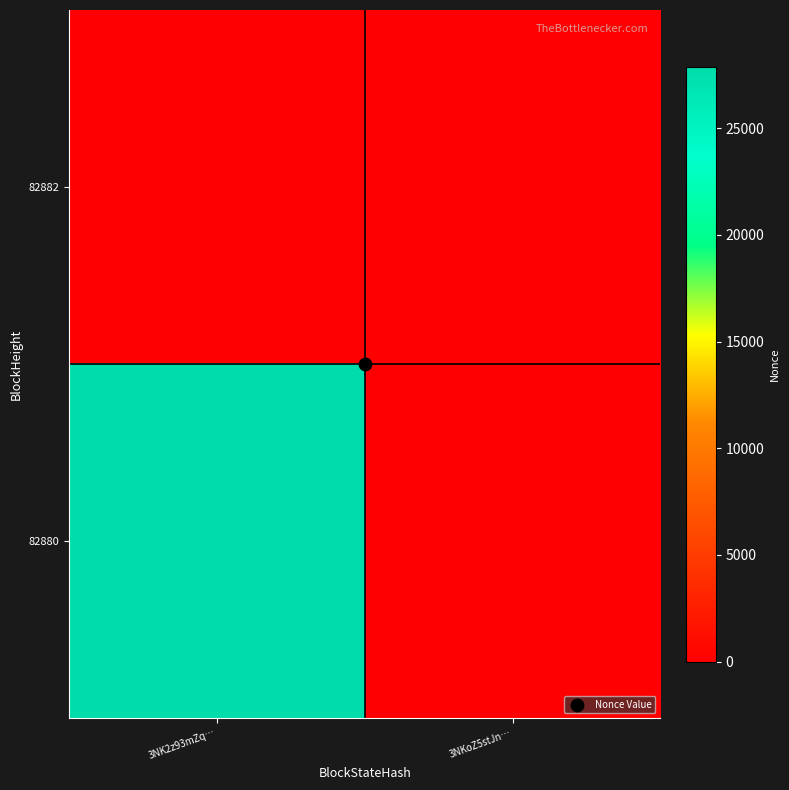

Reading left to right, list all the values displayed in this chart.

82882: 3NK2z93mZq…=0	3NKoZ5stJn…=0
82880: 3NK2z93mZq…=27886	3NKoZ5stJn…=0